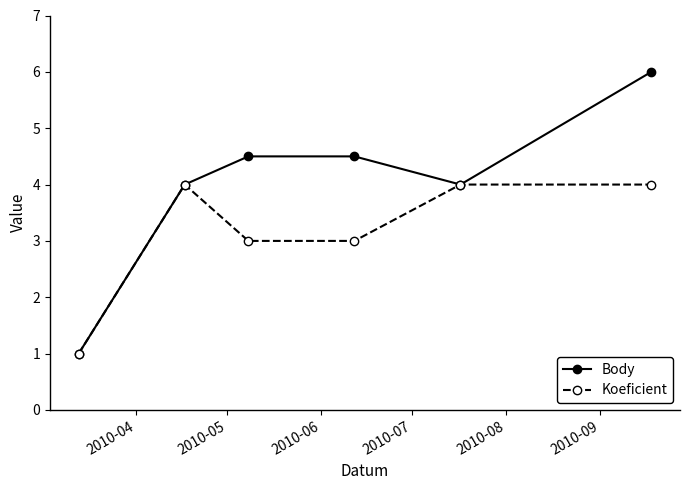

Reading left to right, list all the values displayed in this chart.

Body: 1.0	4.0	4.5	4.5	4.0	6.0
Koeficient: 1.0	4.0	3.0	3.0	4.0	4.0